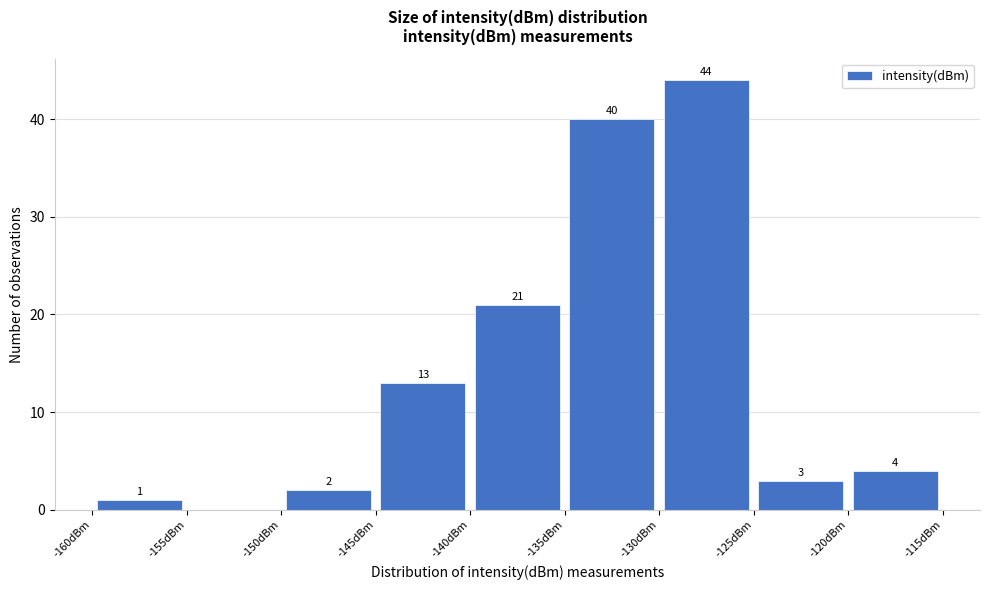

Over which range of the x-axis is the bar tallest?

-130 to -125